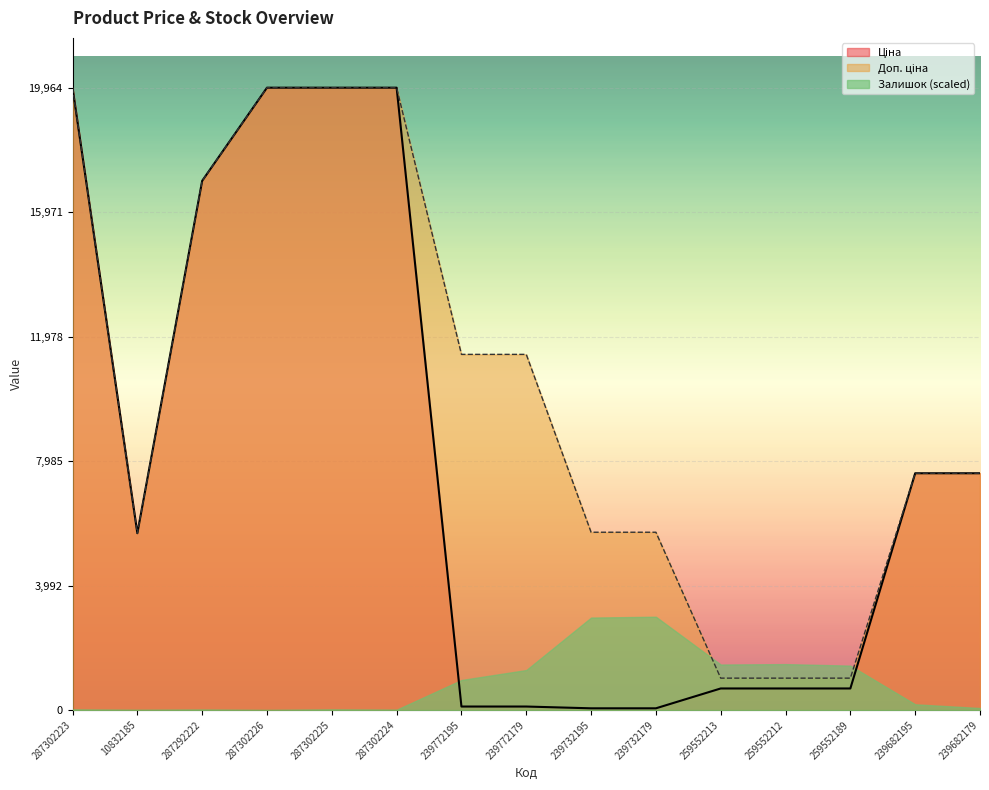

True or false: Залишок (scaled) has a value of 1475.2 at 259552212.

True